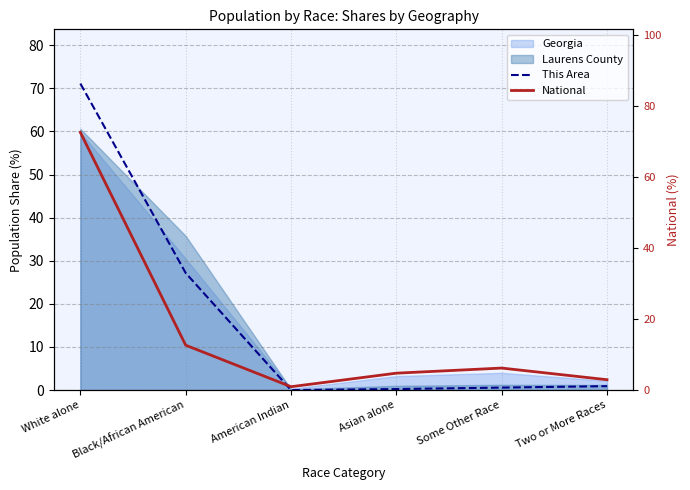

What is the minimum value for National?

1.0